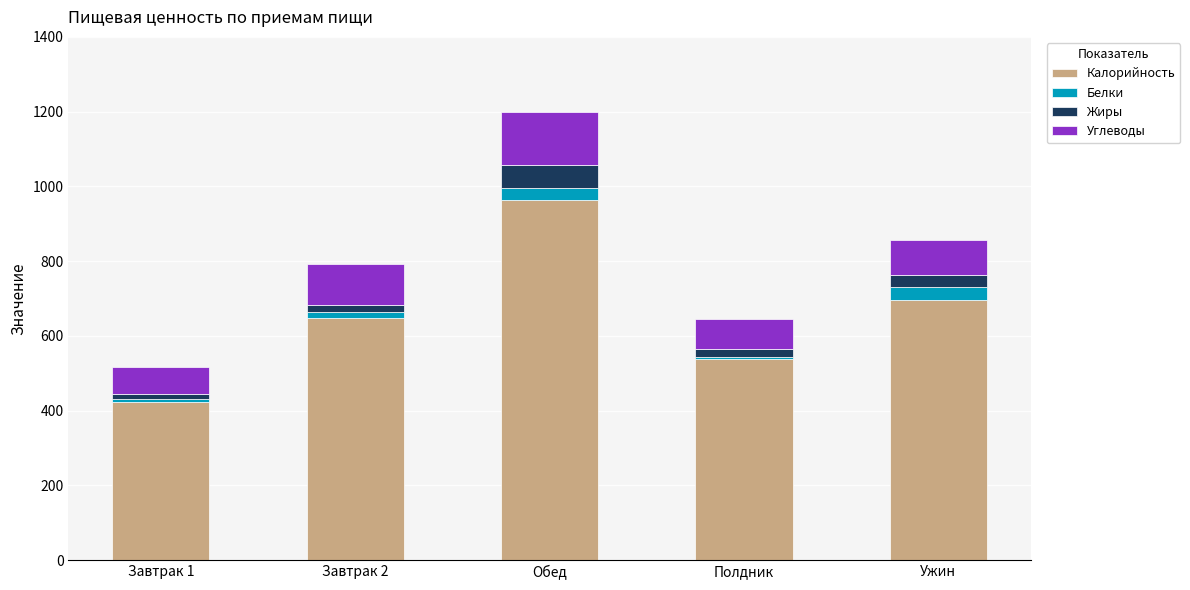

What is the average value of the Калорийность series?

654